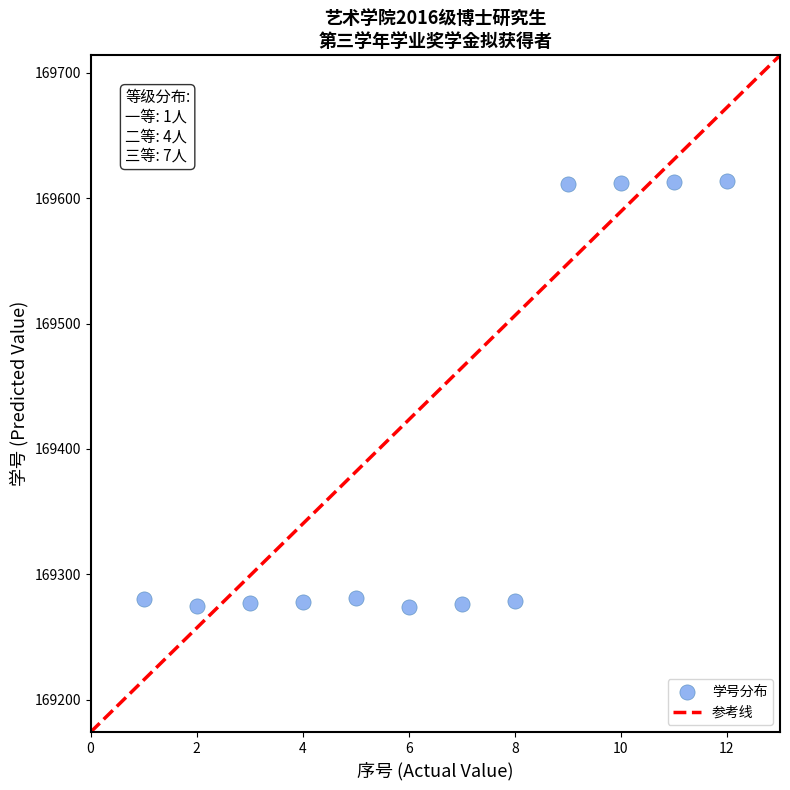

What is the average X value?

6